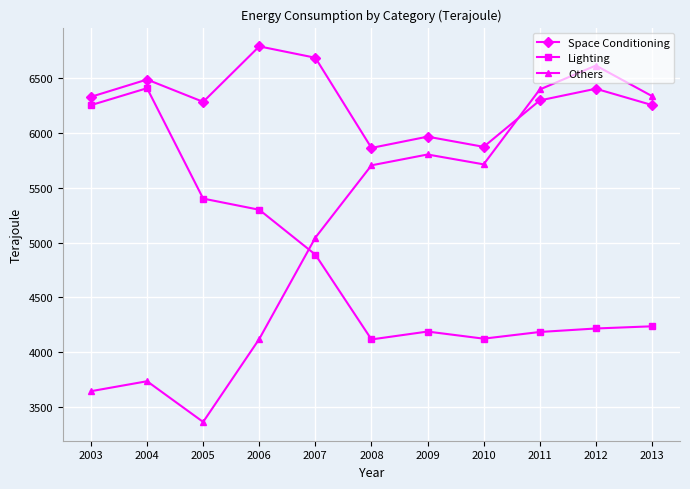

At 2007, list the series in order from largest to smallest.

Space Conditioning, Others, Lighting